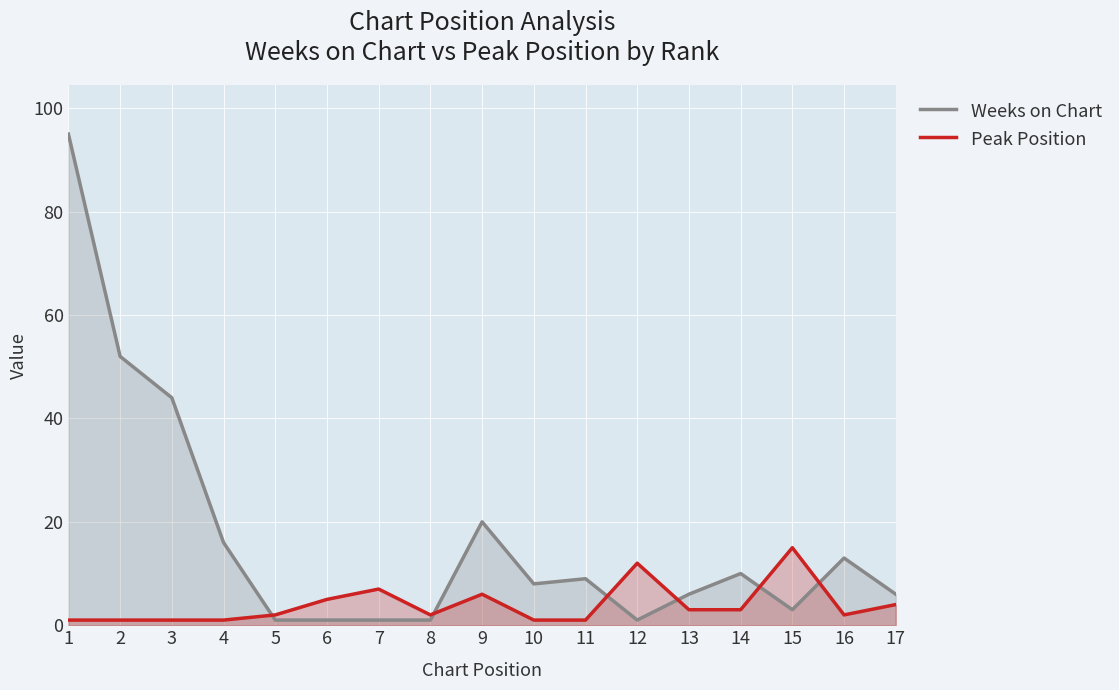

What is the sum of the Weeks on Chart values at 11 and 6?

10